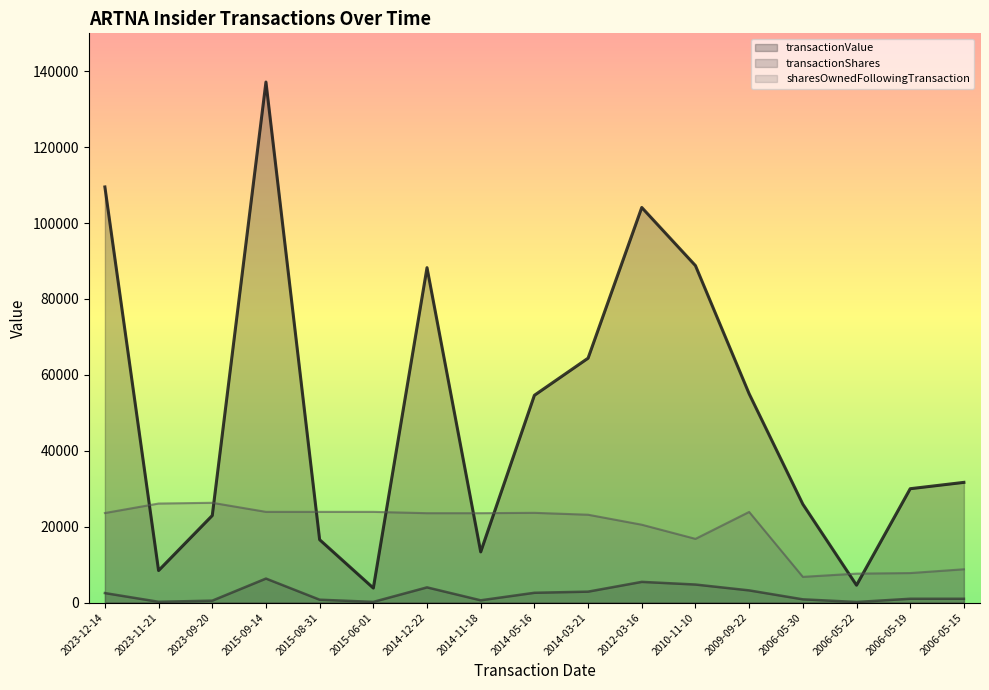

At how many categories does at least one series exceed 62207?

6